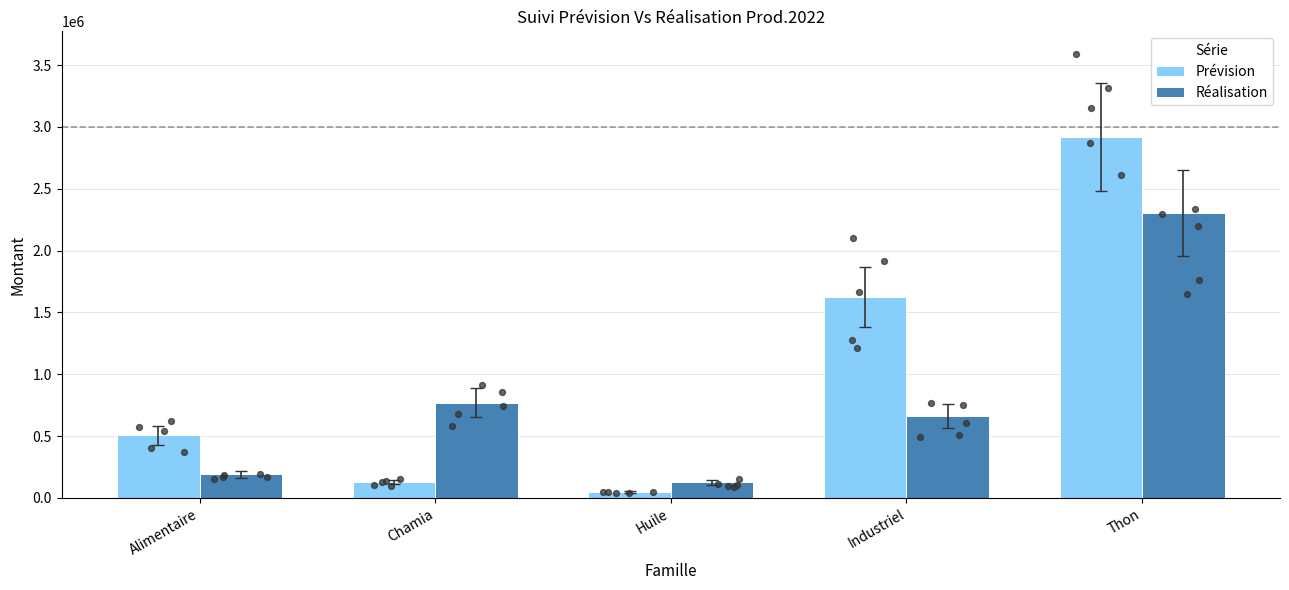

Which series has the largest total across all categories?

Prévision